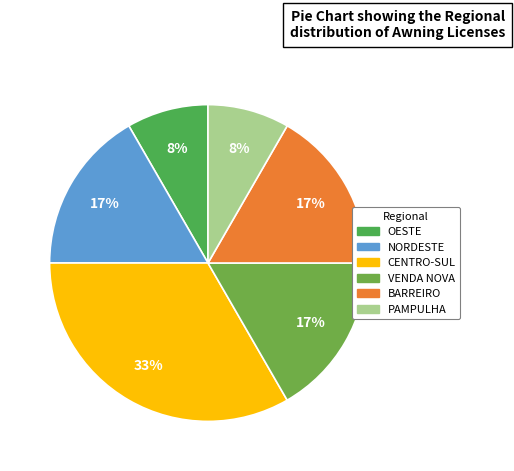

What is the smallest slice in the pie chart?

OESTE